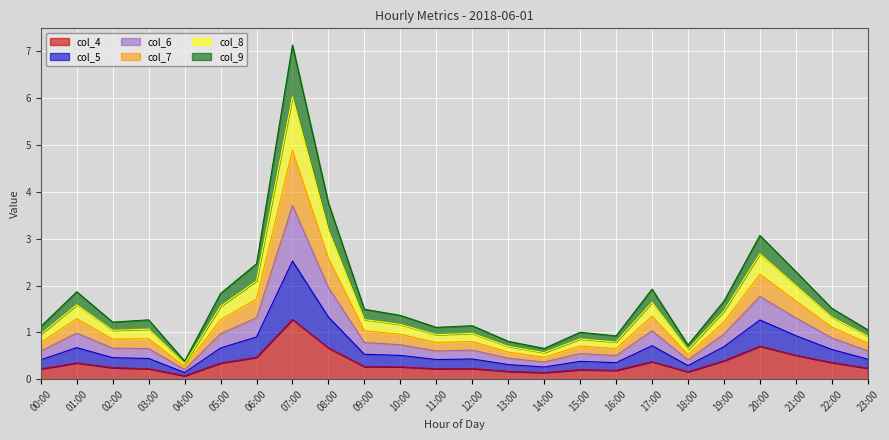

The col_4 series shows 0.9 at 21:00. True or false?

False